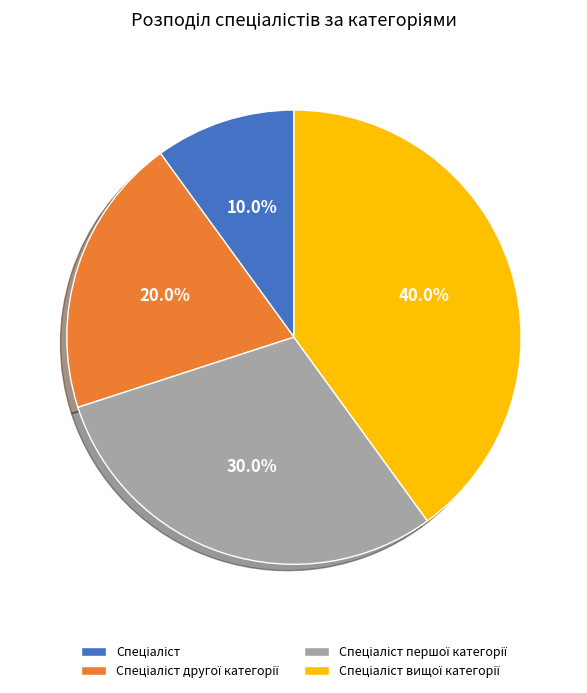

Is there any slice that represents more than half of the pie?

No